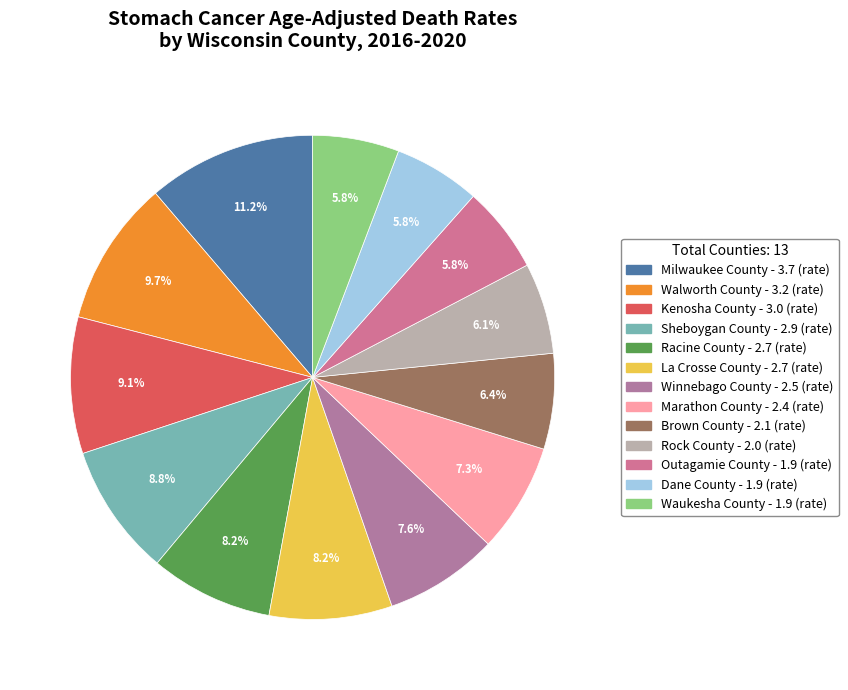

Is Walworth County the majority of the pie?

No